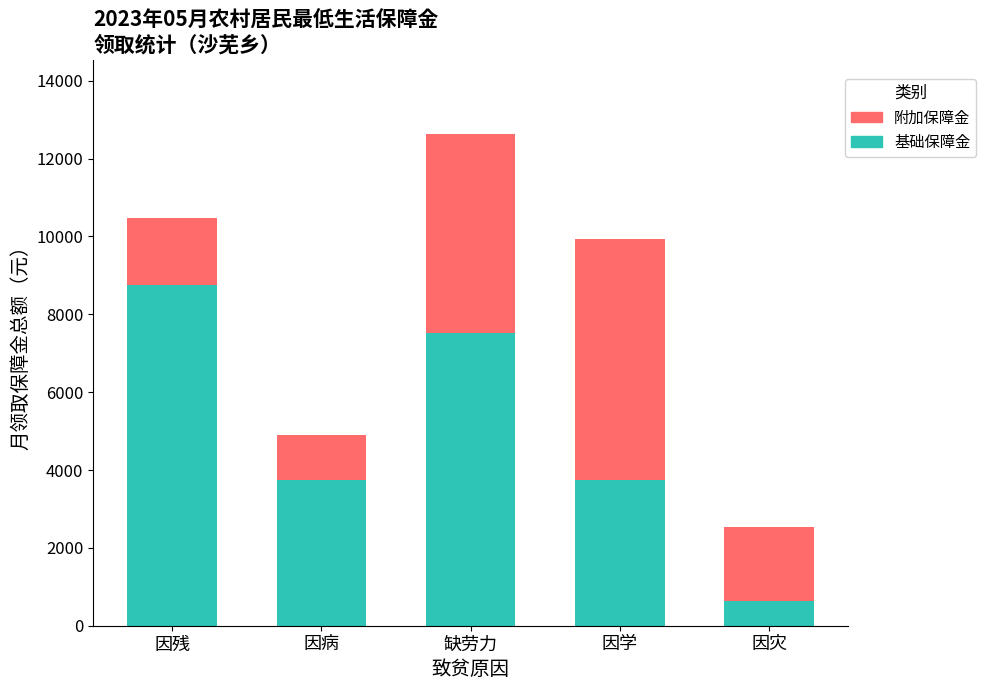

At which label does 基础保障金 reach its peak?

因残